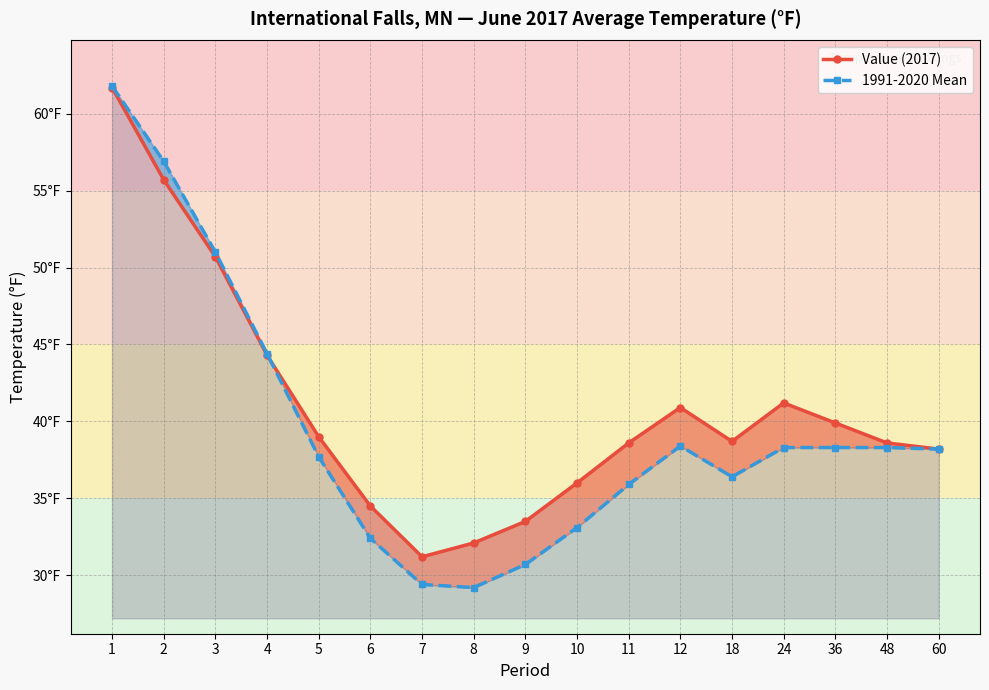

What is the total value across all series at 7?

60.6